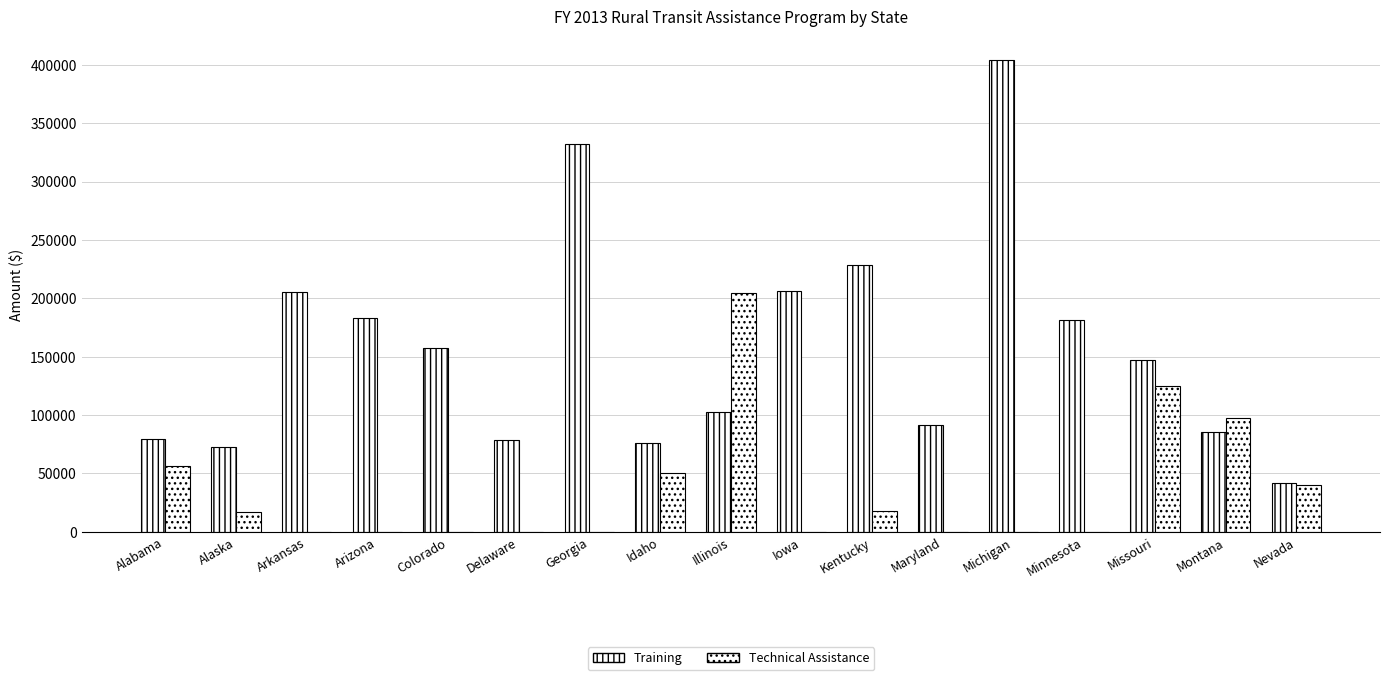

Is it true that Technical Assistance equals 0 at Arkansas?

True